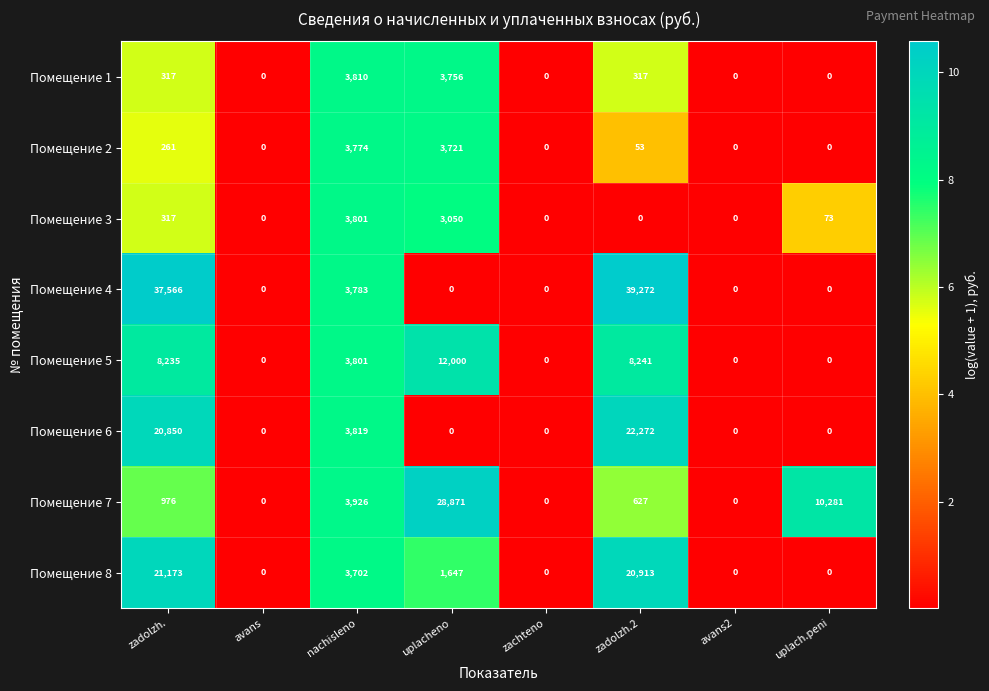

What is the sum of all Помещение 5 values?

32277